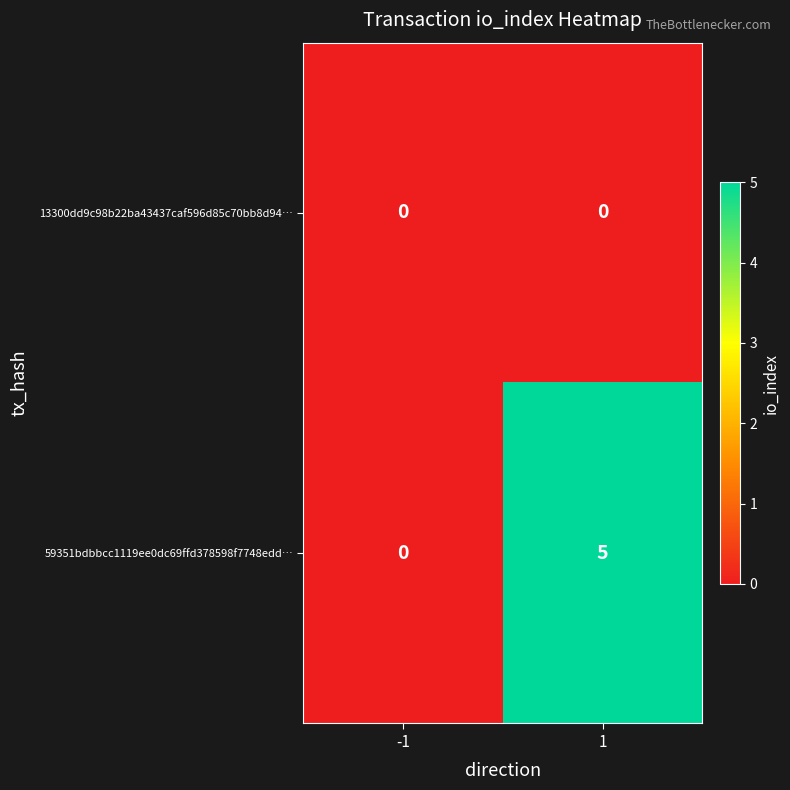

Reading left to right, transcribe all the data shown in this chart.

13300dd9c98b22ba43437caf596d85c70bb8d94…: 0	0
59351bdbbcc1119ee0dc69ffd378598f7748edd…: 0	5